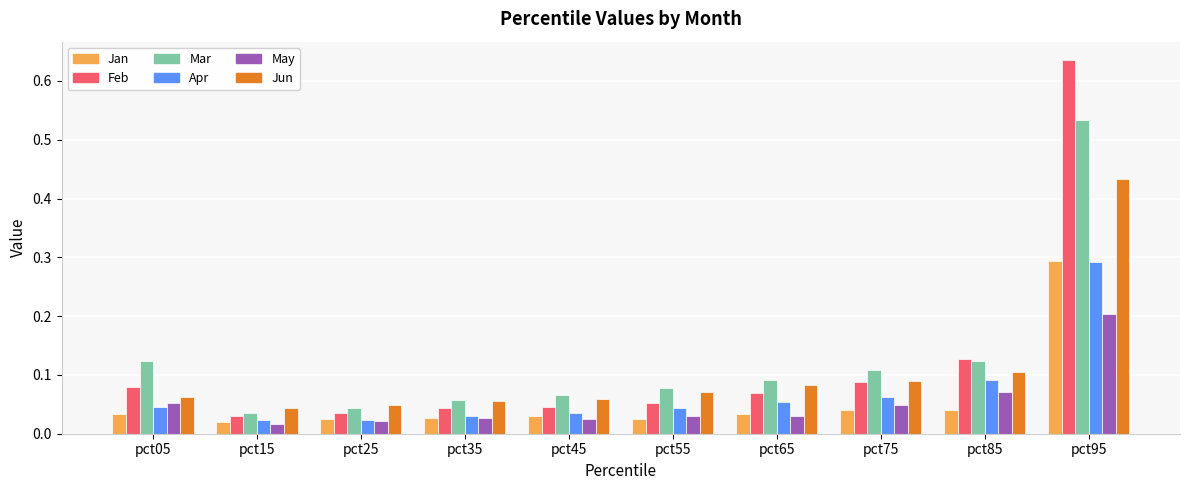

Is the value of Jan at pct25 greater than the value of Feb at pct85?

No